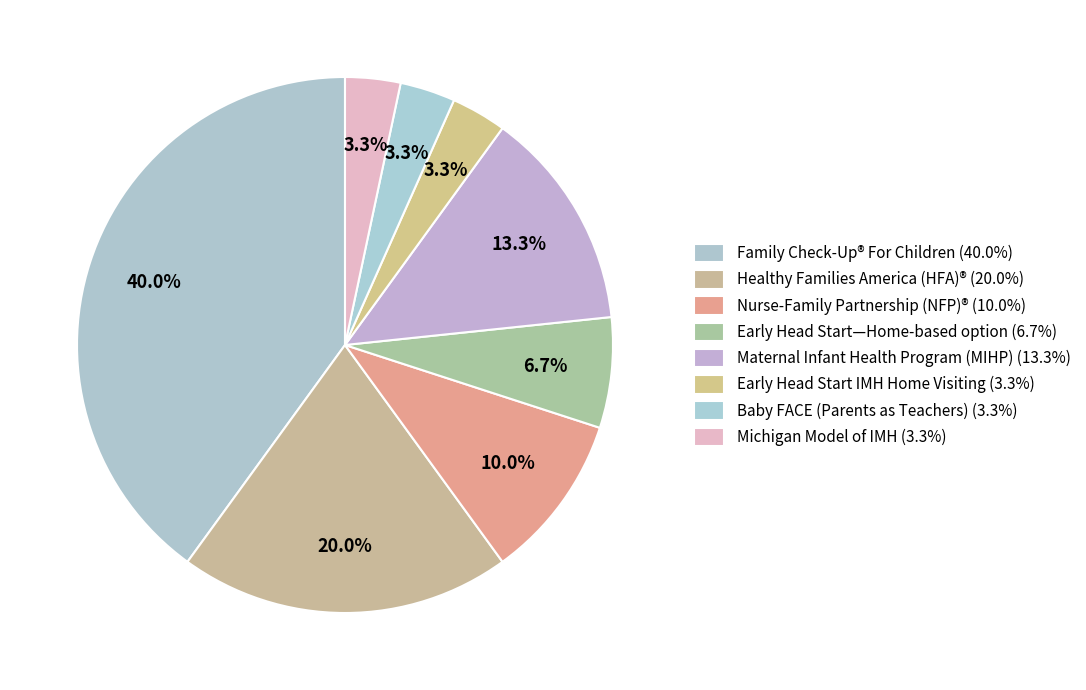

To the nearest percent, what is the difference between the largest and smallest slice percentages?

37%